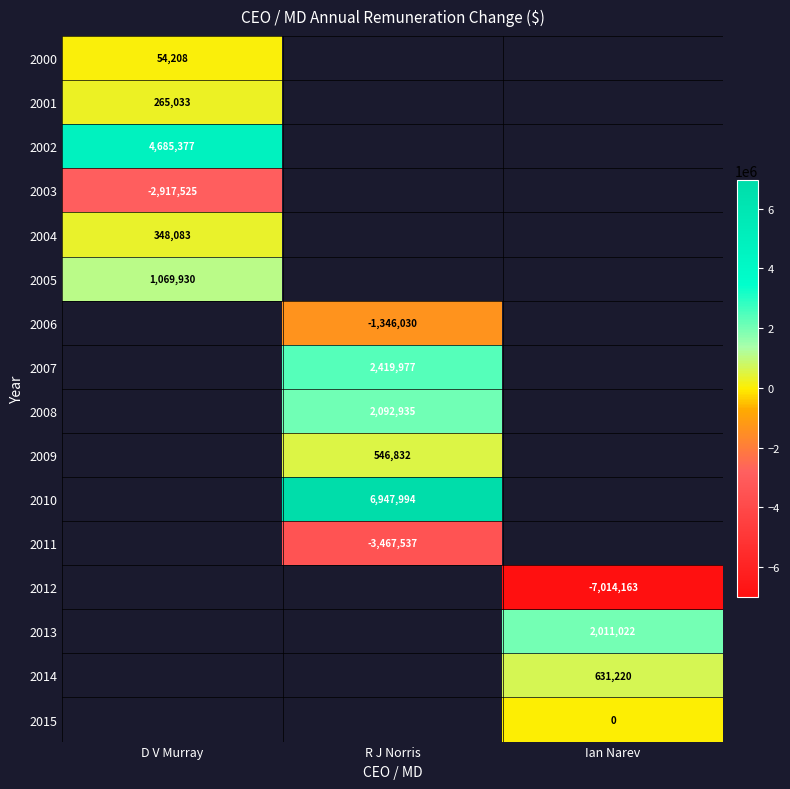

The 2004 series shows 539071 at D V Murray. True or false?

False